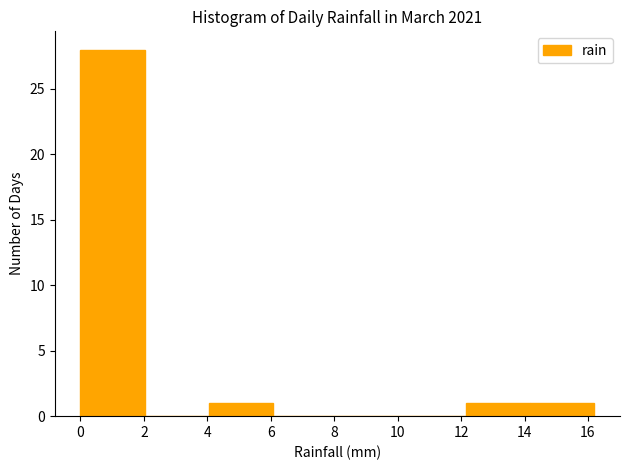

Reading left to right, list every bar in this chart as the range it spans on the x-axis followed by its height. Neither the bar edges nor the heights are printed on the chart, so give them approximately, as read against the axes.

0.0 to 2.0: 28
2.0 to 4.0: 0
4.0 to 6.0: 1
6.0 to 8.2: 0
8.2 to 10.2: 0
10.2 to 12.2: 0
12.2 to 14.2: 1
14.2 to 16.2: 1